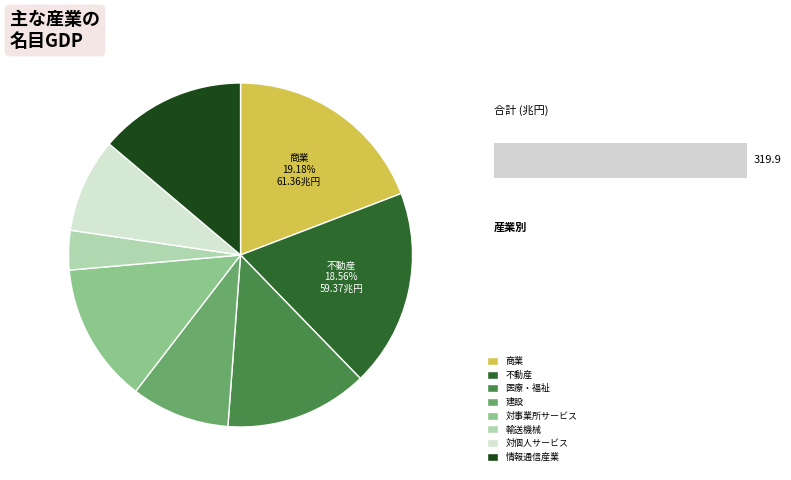

How much of the chart is everything except 建設?

90.7%